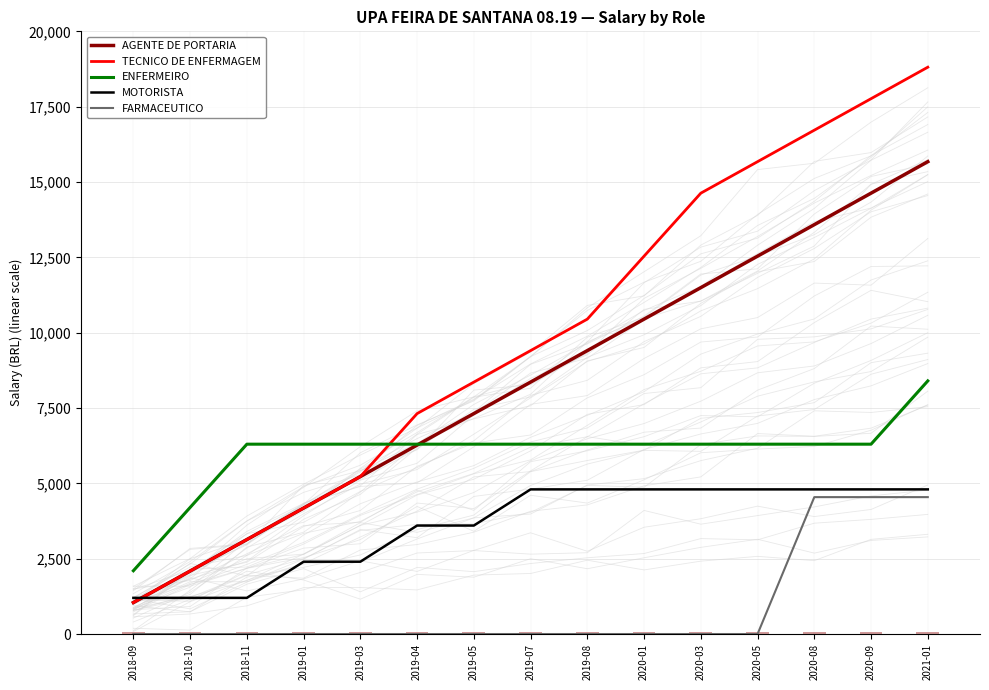

Reading right to left, transcribe all the data shown in this chart.

AGENTE DE PORTARIA: 2021-01=15675	2020-09=14630	2020-08=13585	2020-05=12540	2020-03=11495	2020-01=10450	2019-08=9405	2019-07=8360	2019-05=7315	2019-04=6270	2019-03=5225	2019-01=4180	2018-11=3135	2018-10=2090	2018-09=1045
TECNICO DE ENFERMAGEM: 2021-01=18810	2020-09=17765	2020-08=16720	2020-05=15675	2020-03=14630	2020-01=12540	2019-08=10450	2019-07=9405	2019-05=8360	2019-04=7315	2019-03=5225	2019-01=4180	2018-11=3135	2018-10=2090	2018-09=1045
ENFERMEIRO: 2021-01=8400	2020-09=6300	2020-08=6300	2020-05=6300	2020-03=6300	2020-01=6300	2019-08=6300	2019-07=6300	2019-05=6300	2019-04=6300	2019-03=6300	2019-01=6300	2018-11=6300	2018-10=4200	2018-09=2100
MOTORISTA: 2021-01=4800	2020-09=4800	2020-08=4800	2020-05=4800	2020-03=4800	2020-01=4800	2019-08=4800	2019-07=4800	2019-05=3600	2019-04=3600	2019-03=2400	2019-01=2400	2018-11=1200	2018-10=1200	2018-09=1200
FARMACEUTICO: 2021-01=4543	2020-09=4543	2020-08=4543	2020-05=0	2020-03=0	2020-01=0	2019-08=0	2019-07=0	2019-05=0	2019-04=0	2019-03=0	2019-01=0	2018-11=0	2018-10=0	2018-09=0